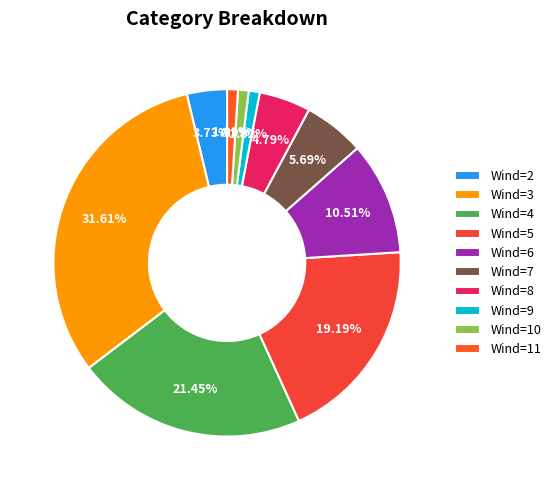

How many slices are in this pie chart?

10